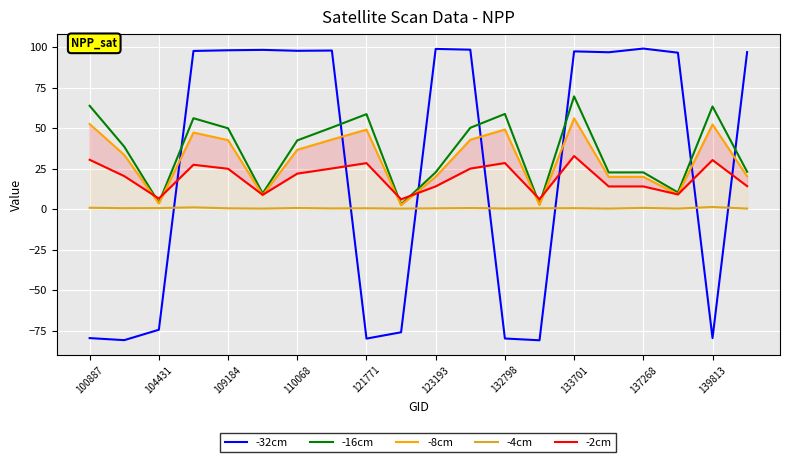

True or false: -16cm has more than 0 points higher than both neighbors.

True